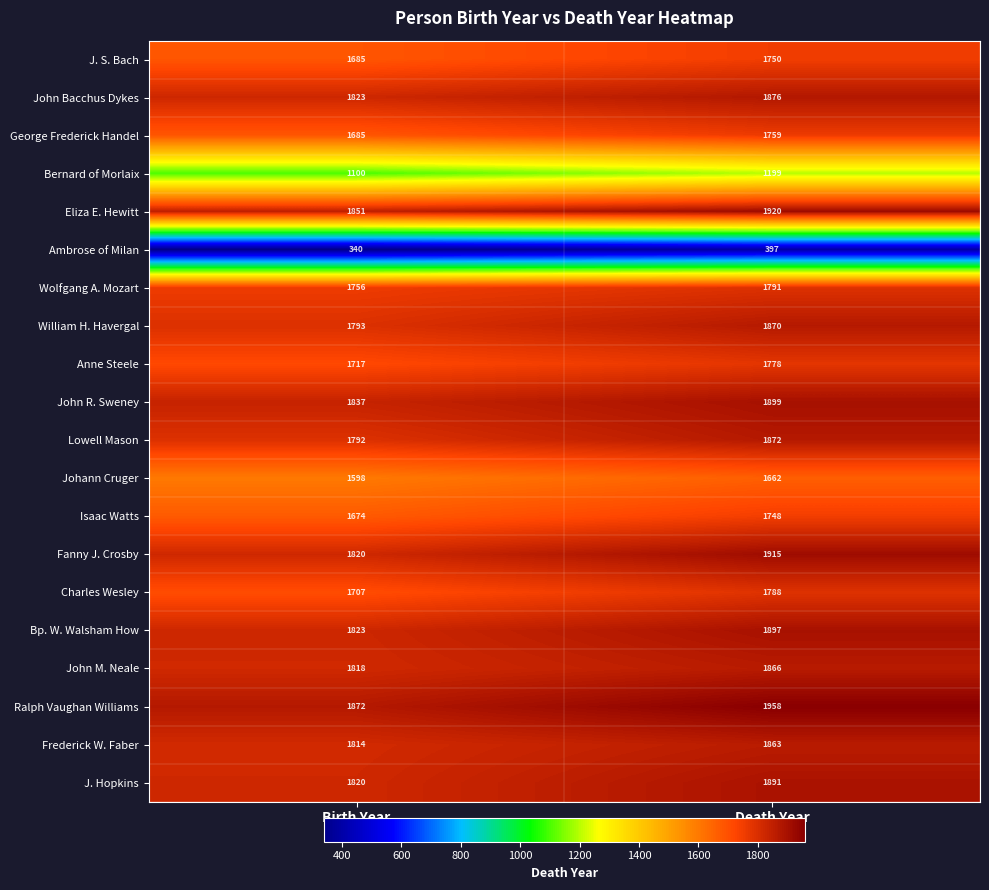

What is the average value of the Eliza E. Hewitt series?

1886